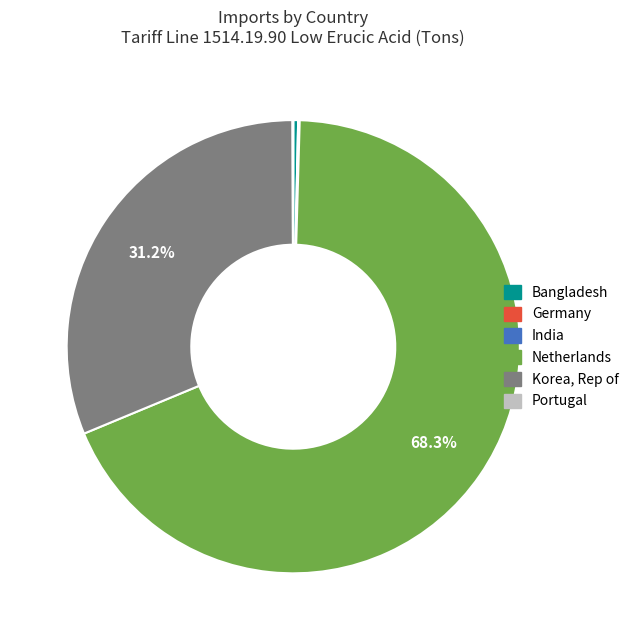

Is the sum of Korea, Rep of and Netherlands greater than half?

Yes